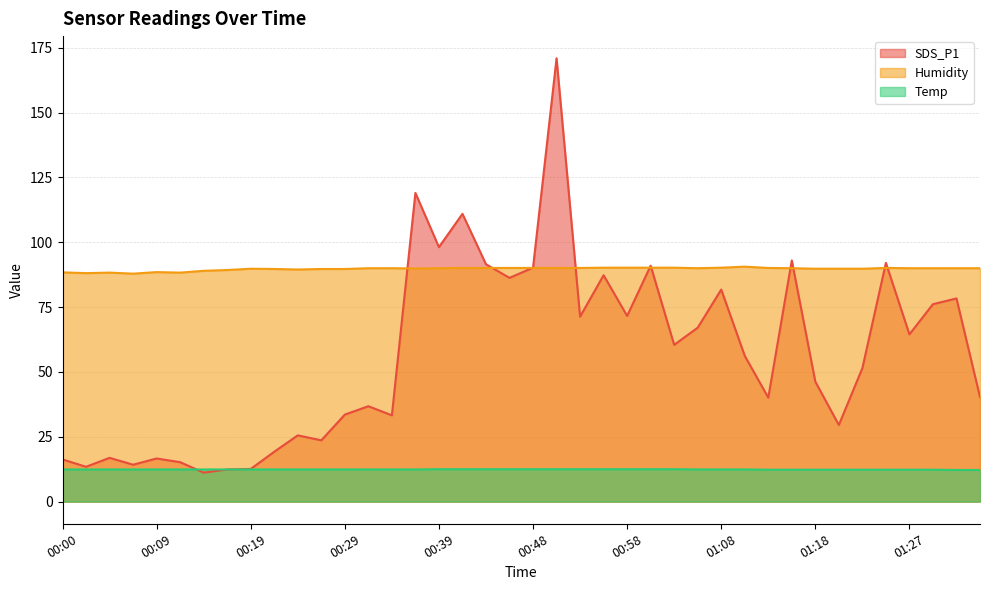

Rank the series by their maximum value, from highest to lowest.

SDS_P1, Humidity, Temp